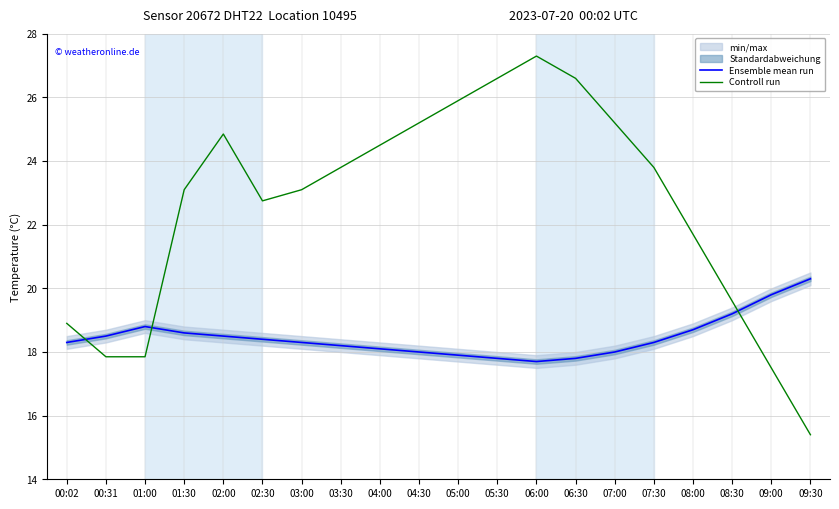

Which category has the lowest value in the Controll run series?

09:30